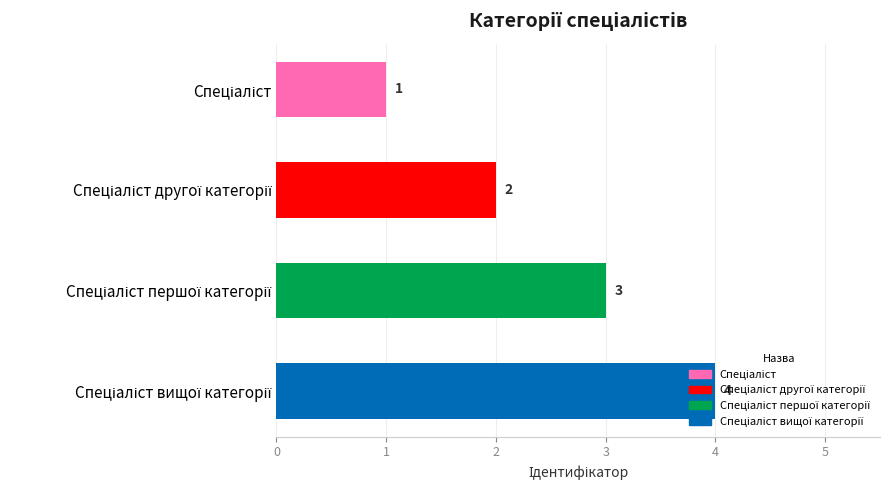

How many values are between 2 and 4?

3